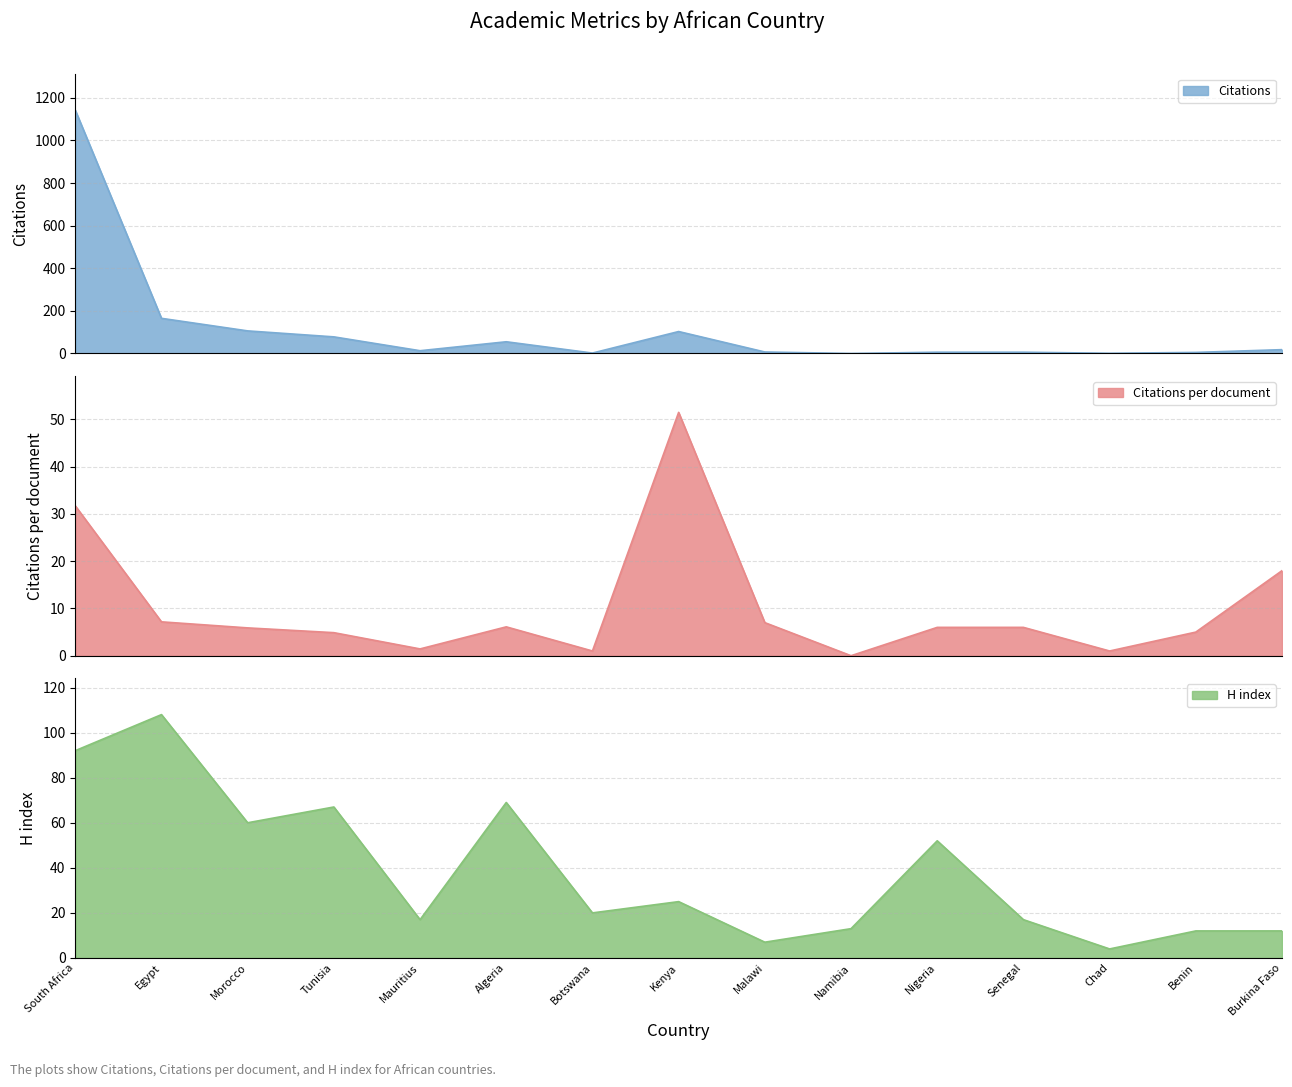

Reading left to right, what are all the values shown in this chart?

Citations: South Africa=1142.0	Egypt=165.0	Morocco=106.0	Tunisia=78.0	Mauritius=13.0	Algeria=55.0	Botswana=2.0	Kenya=103.0	Malawi=7.0	Namibia=0.0	Nigeria=6.0	Senegal=6.0	Chad=1.0	Benin=5.0	Burkina Faso=18.0
Citations per document: South Africa=31.7	Egypt=7.2	Morocco=5.9	Tunisia=4.9	Mauritius=1.4	Algeria=6.1	Botswana=1.0	Kenya=51.5	Malawi=7.0	Namibia=0.0	Nigeria=6.0	Senegal=6.0	Chad=1.0	Benin=5.0	Burkina Faso=18.0
H index: South Africa=92.0	Egypt=108.0	Morocco=60.0	Tunisia=67.0	Mauritius=17.0	Algeria=69.0	Botswana=20.0	Kenya=25.0	Malawi=7.0	Namibia=13.0	Nigeria=52.0	Senegal=17.0	Chad=4.0	Benin=12.0	Burkina Faso=12.0